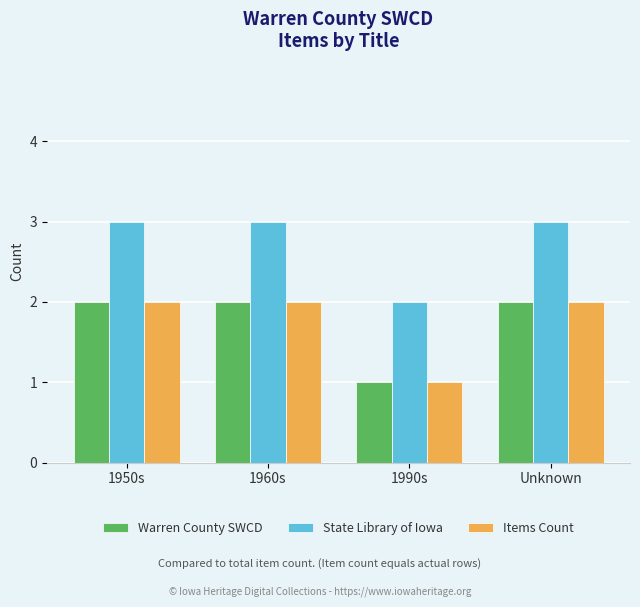

What position from the right is Unknown?

1